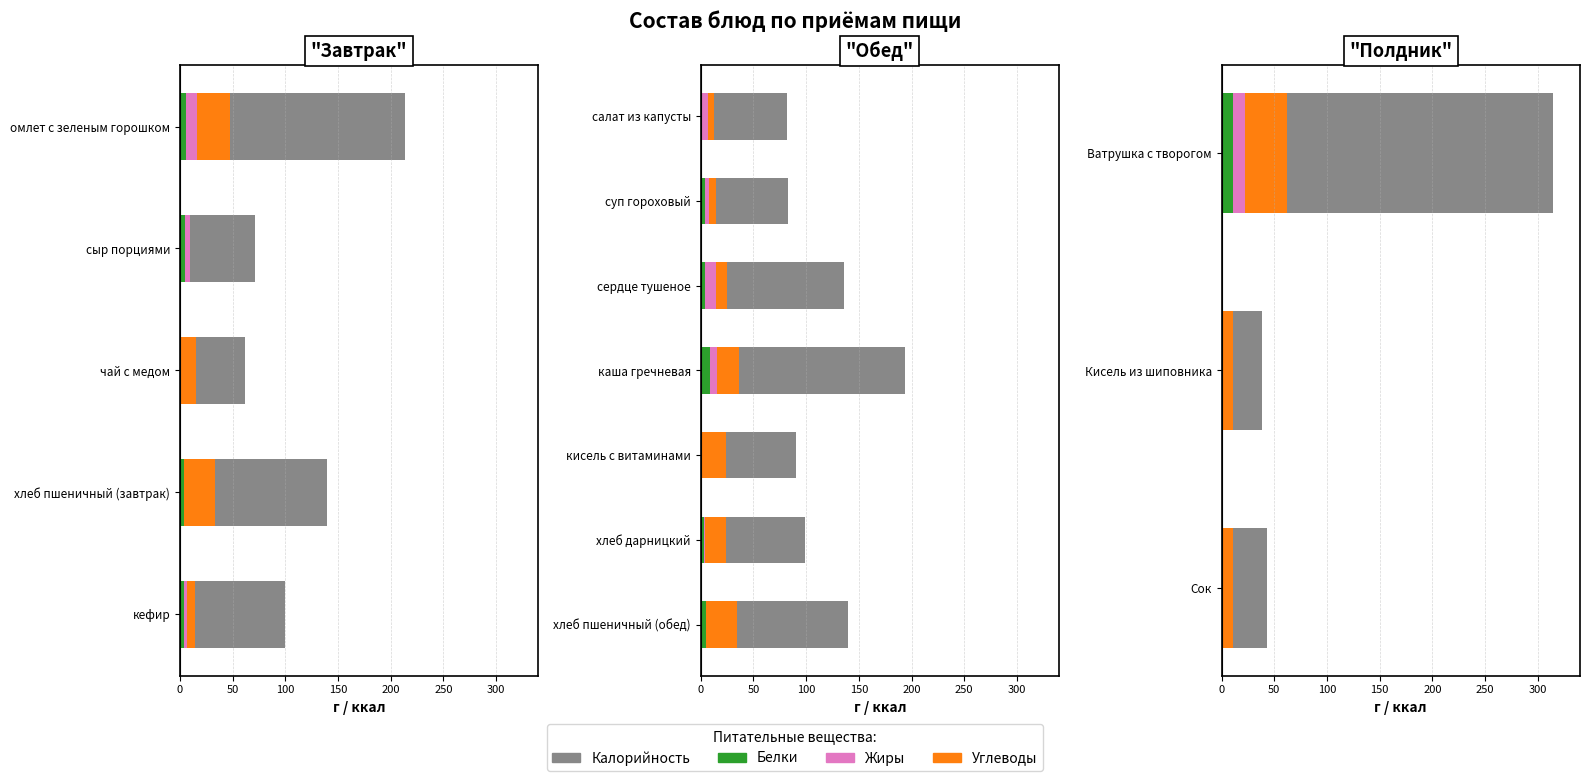

Which series has the largest total across all categories?

Калорийность